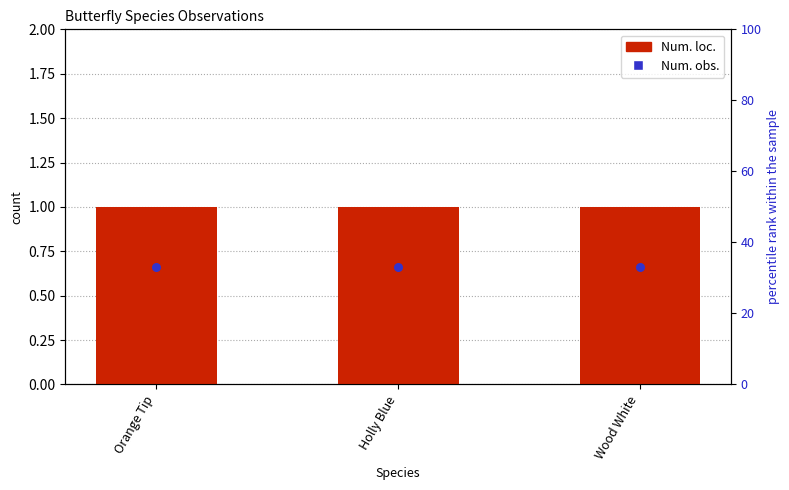

Which series reaches the minimum Y coordinate?

Num. loc.